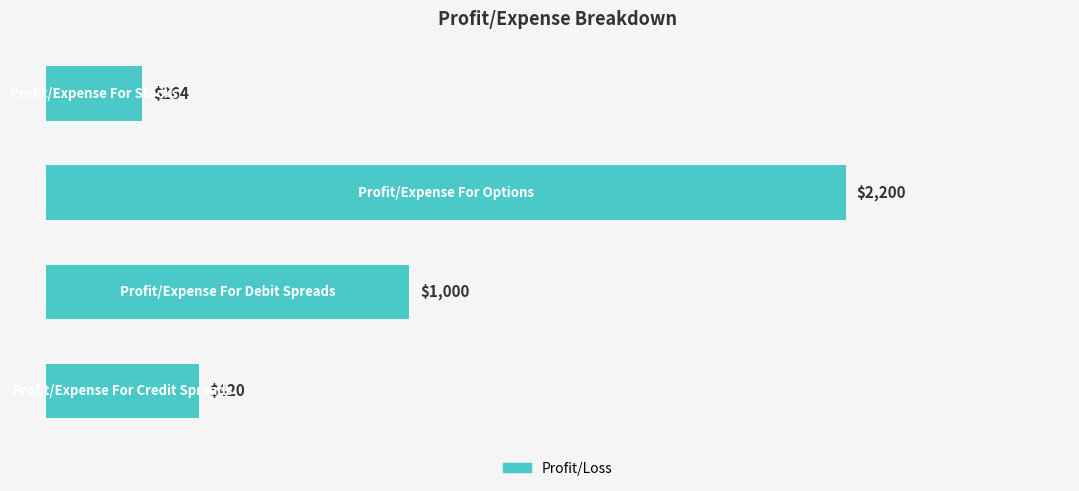

What is the difference between the maximum and minimum values?

1936